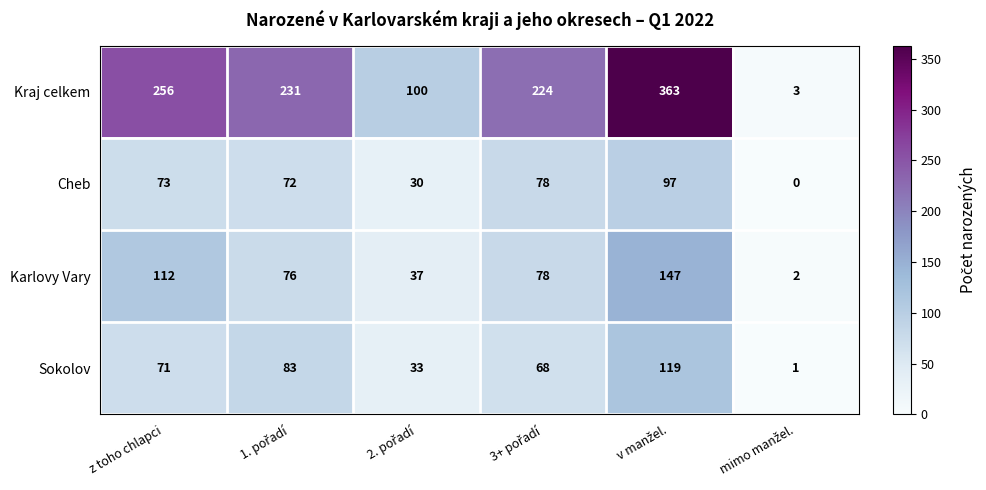

What is the difference between the second highest and minimum values in the Cheb series?

78